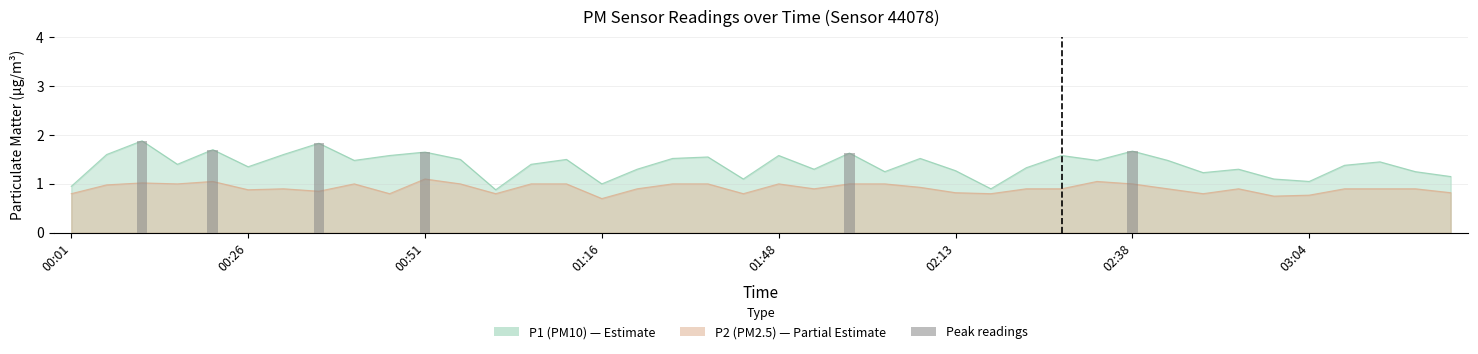

The P2 series shows 0.3 at 02:58. True or false?

False